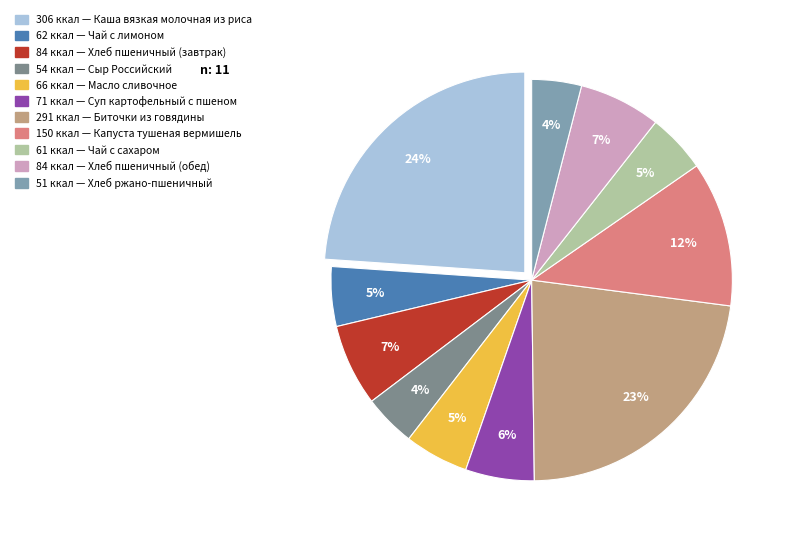

Is there a majority slice in this chart?

No